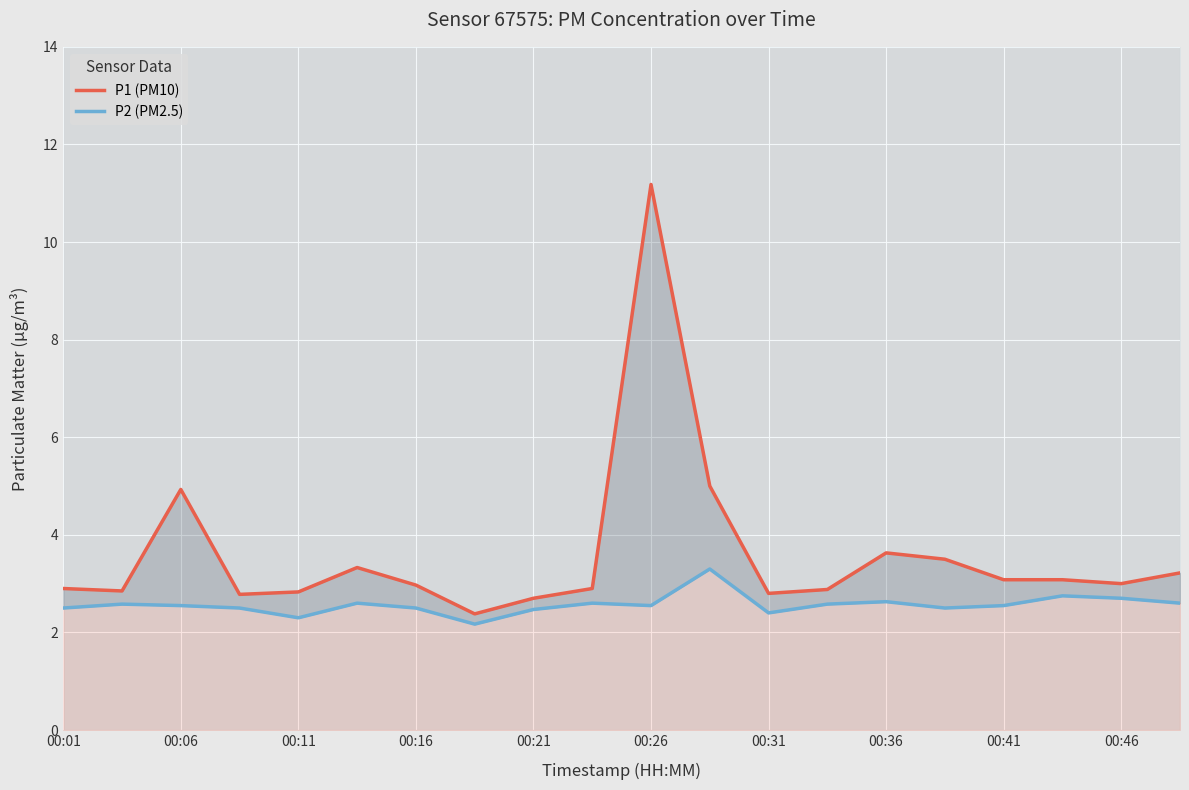

Rank the series by their average value, from highest to lowest.

P1 (PM10), P2 (PM2.5)